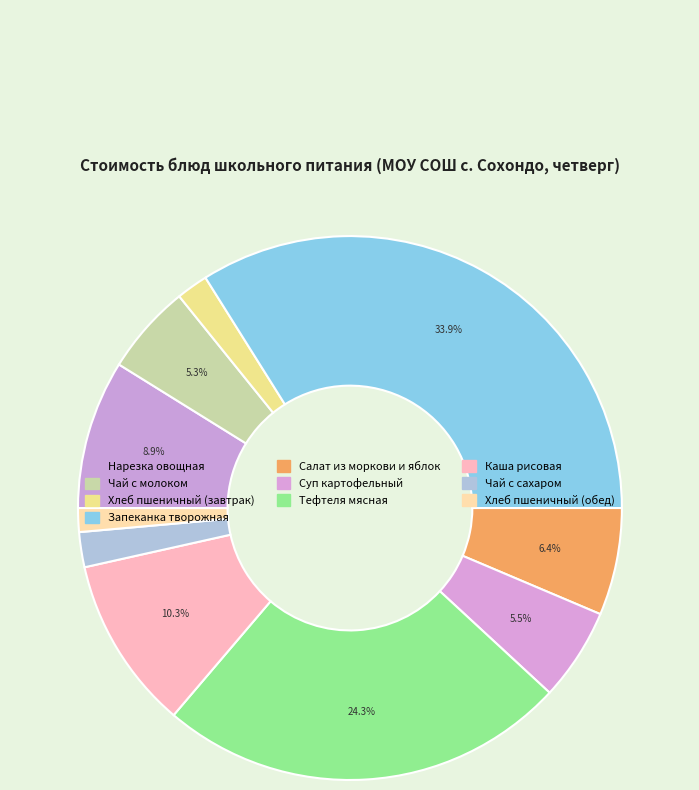

Which has a higher value, Тефтеля мясная or Хлеб пшеничный (обед)?

Тефтеля мясная